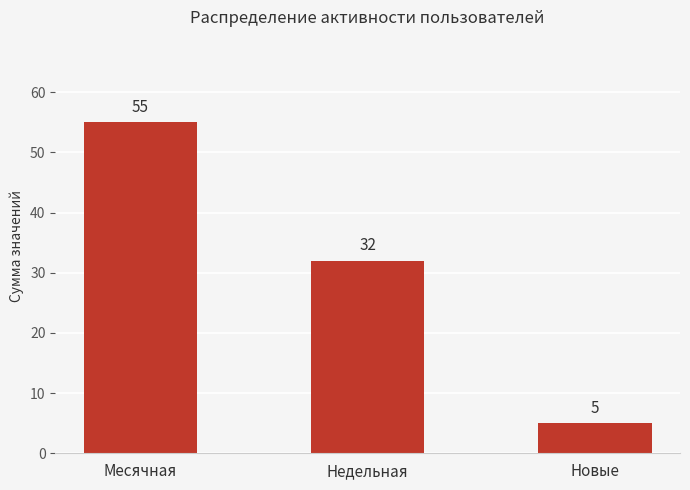

True or false: the data shows 72 at Месячная.

False